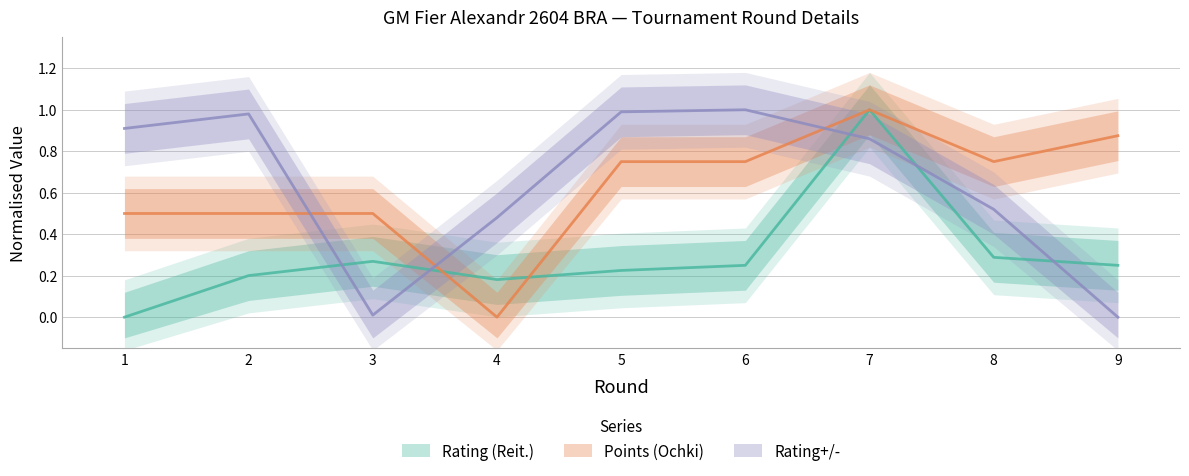

Is it true that Points (Ochki) equals 0.0 at 4?

True